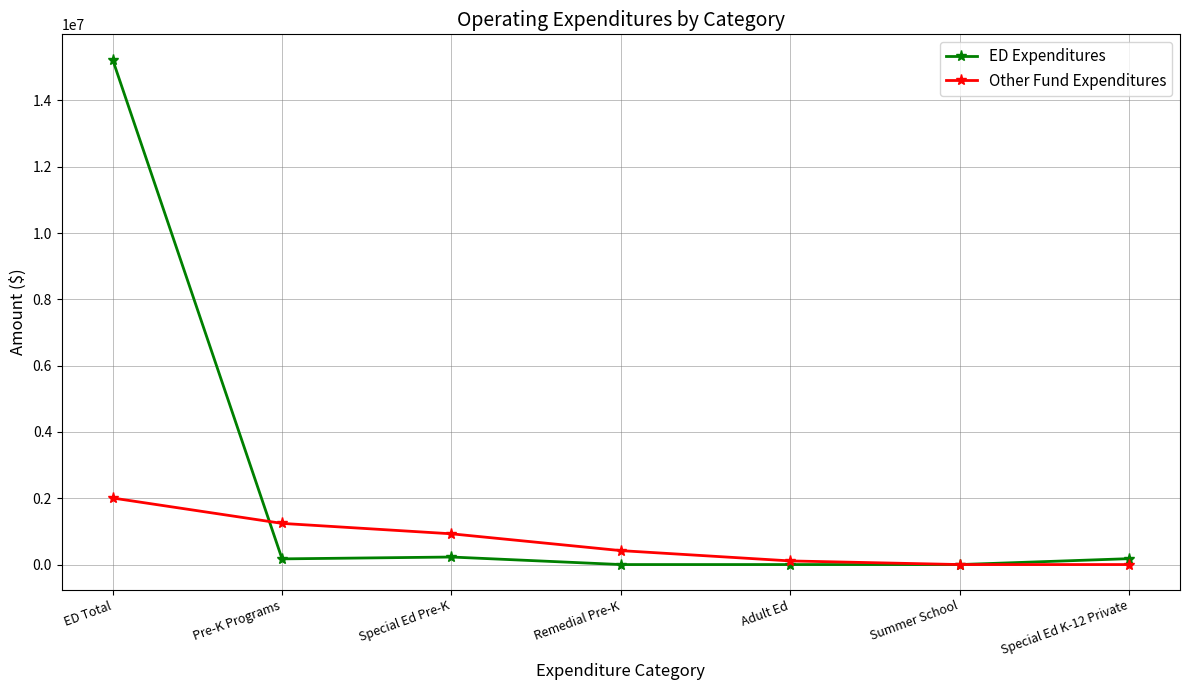

What is the maximum value for Other Fund Expenditures?

2007068